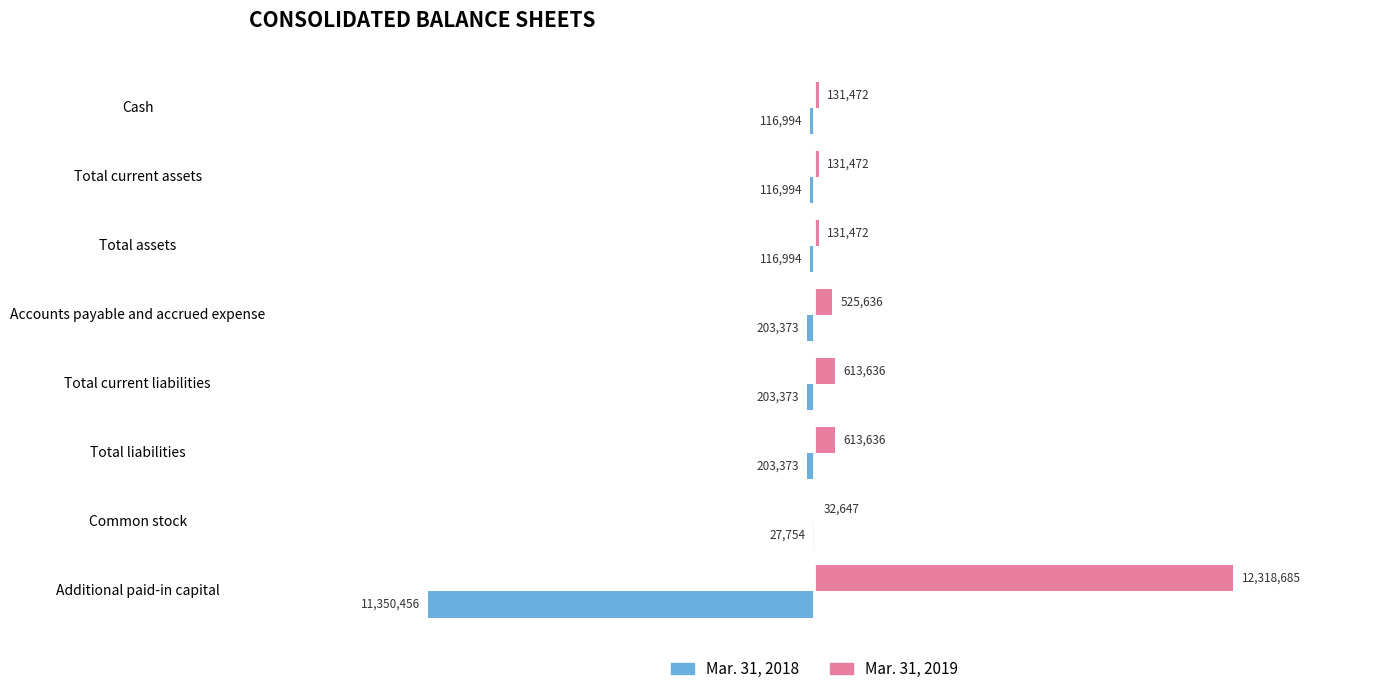

Which series changed the most between Cash and Common stock?

Mar. 31, 2019